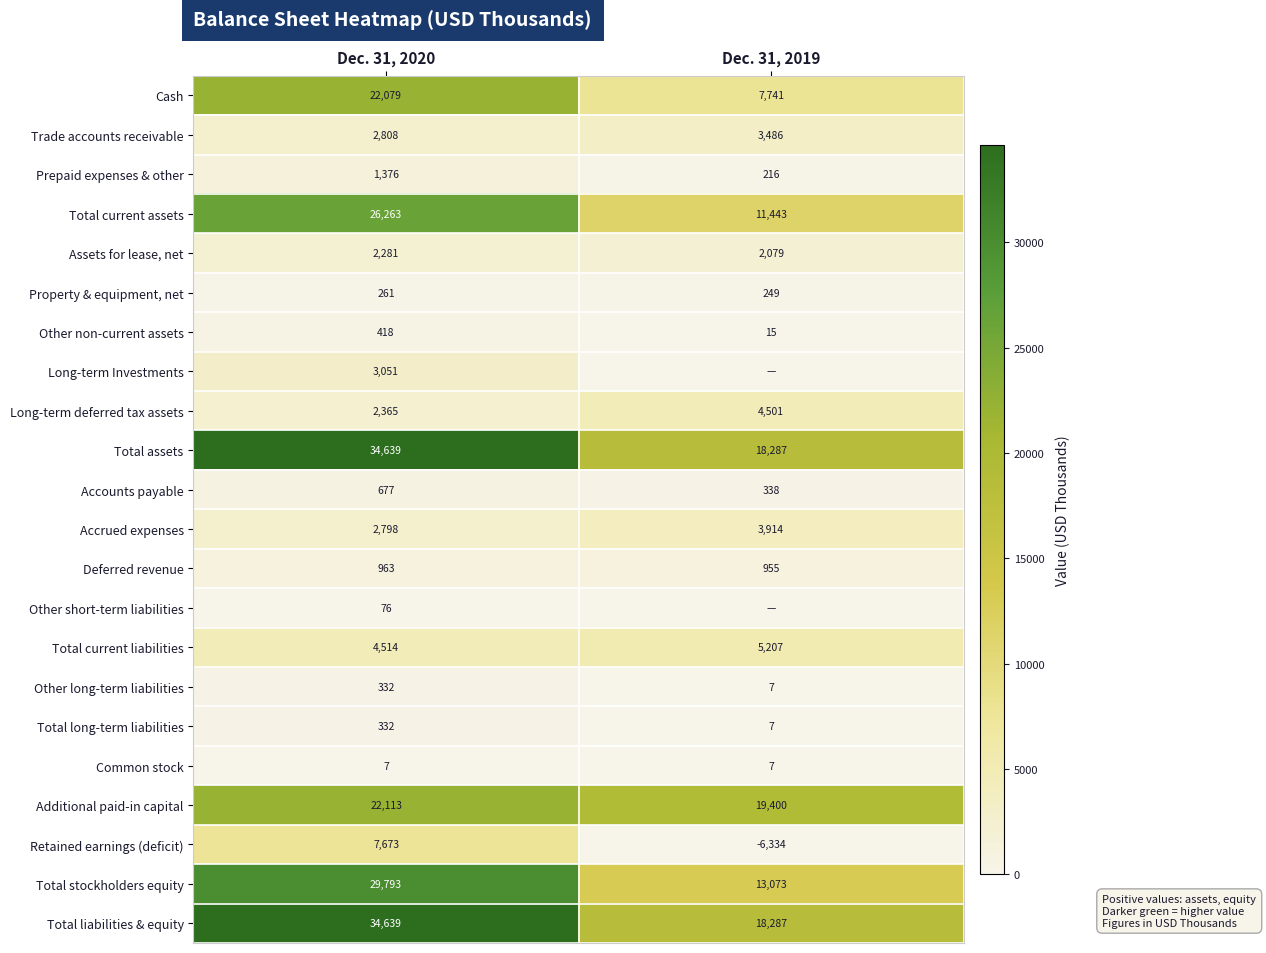

How many categories are shown in the chart?

2